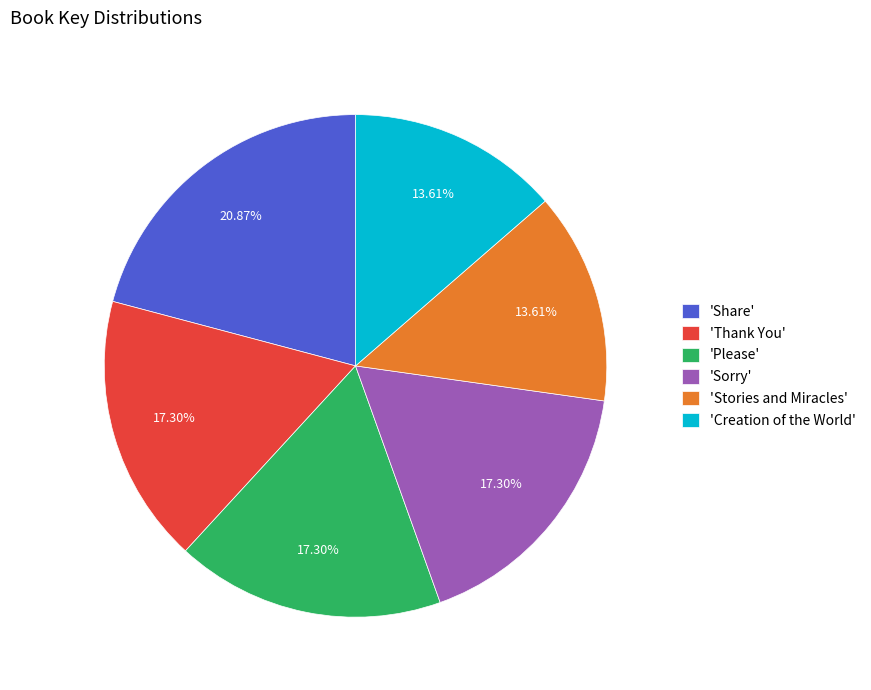

Is there a majority slice in this chart?

No